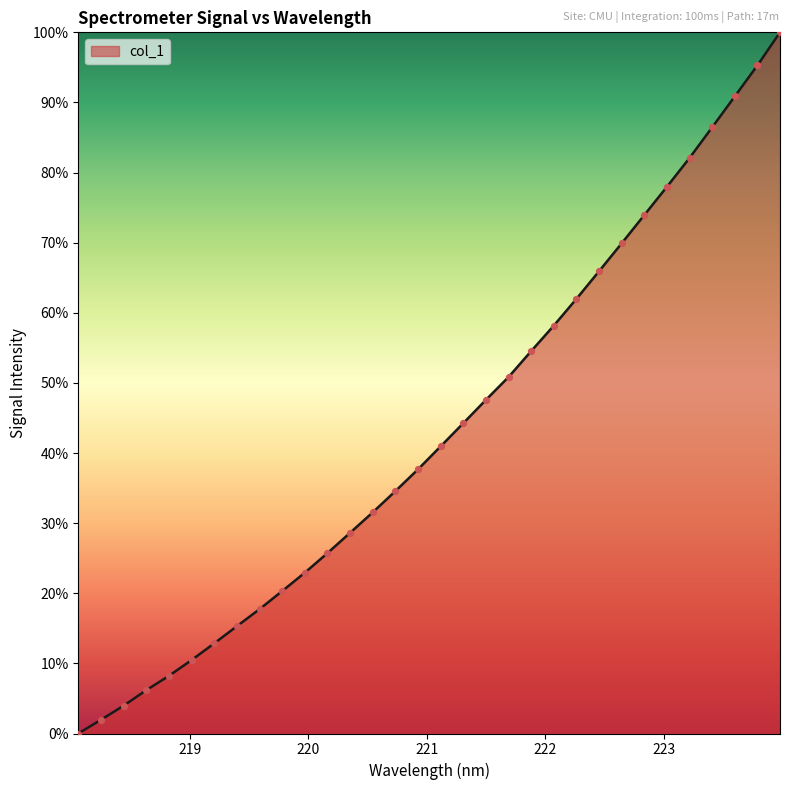

What is the greatest value displayed?

100.0